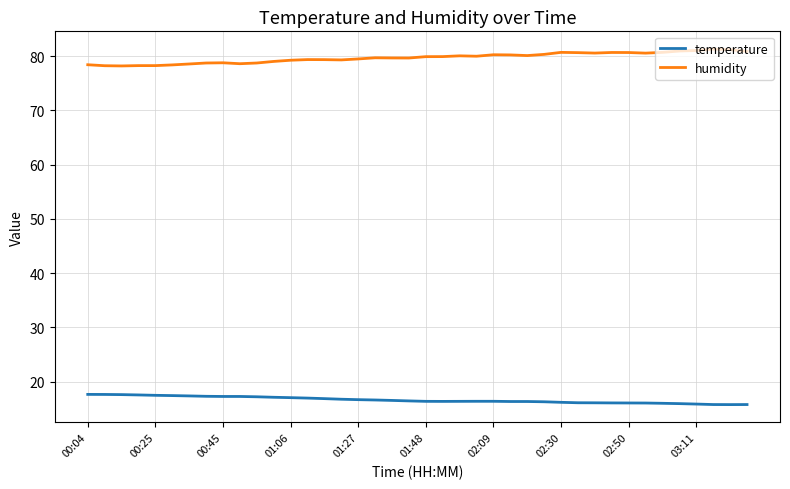

True or false: humidity and temperature intersect in this chart.

False